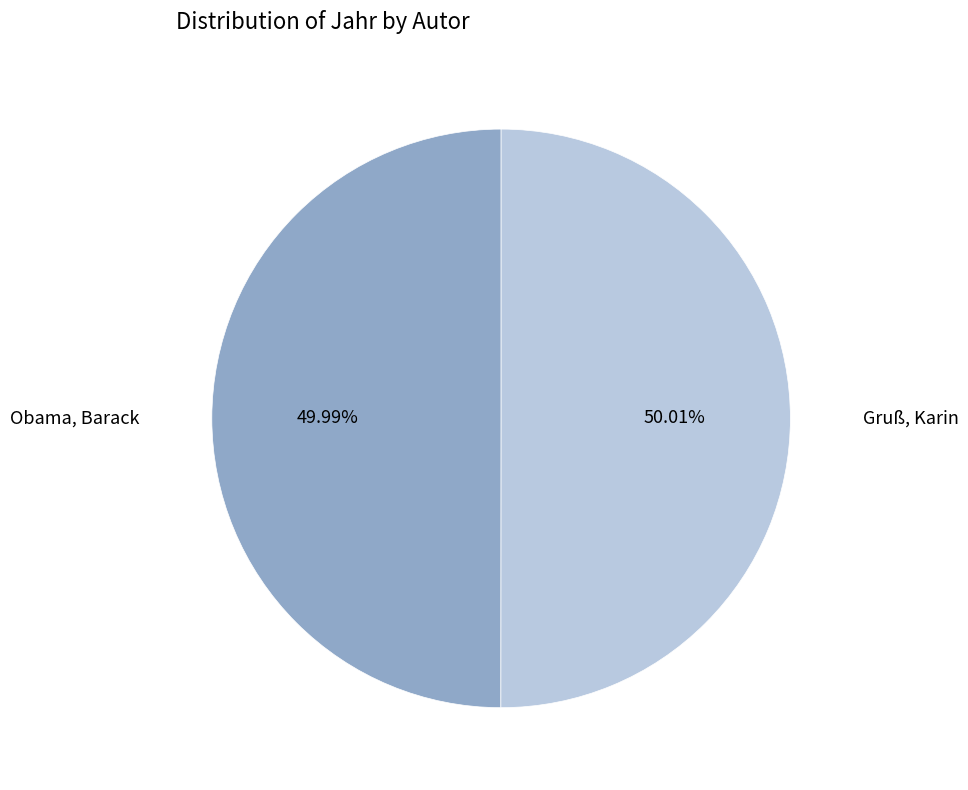

What percentage is the Gruß, Karin slice, to the nearest percent?

50%